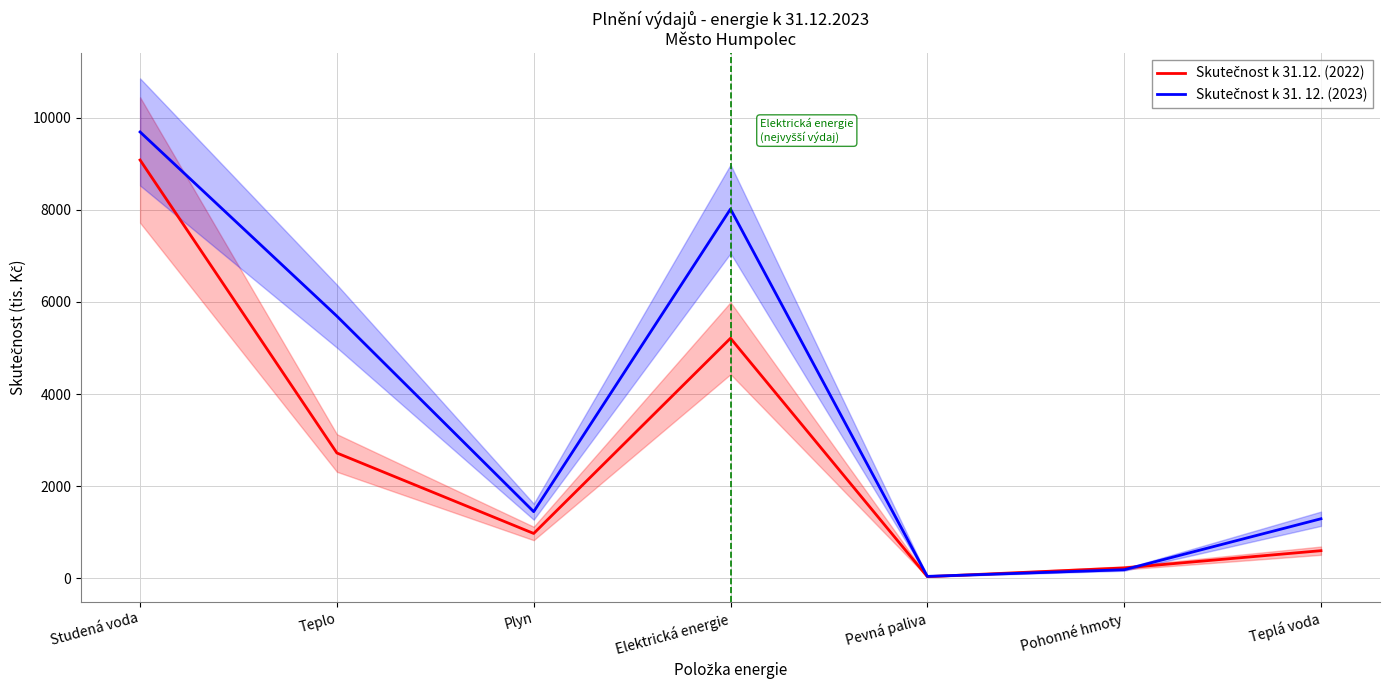

What is the label of the 2nd point from the right?

Pohonné hmoty